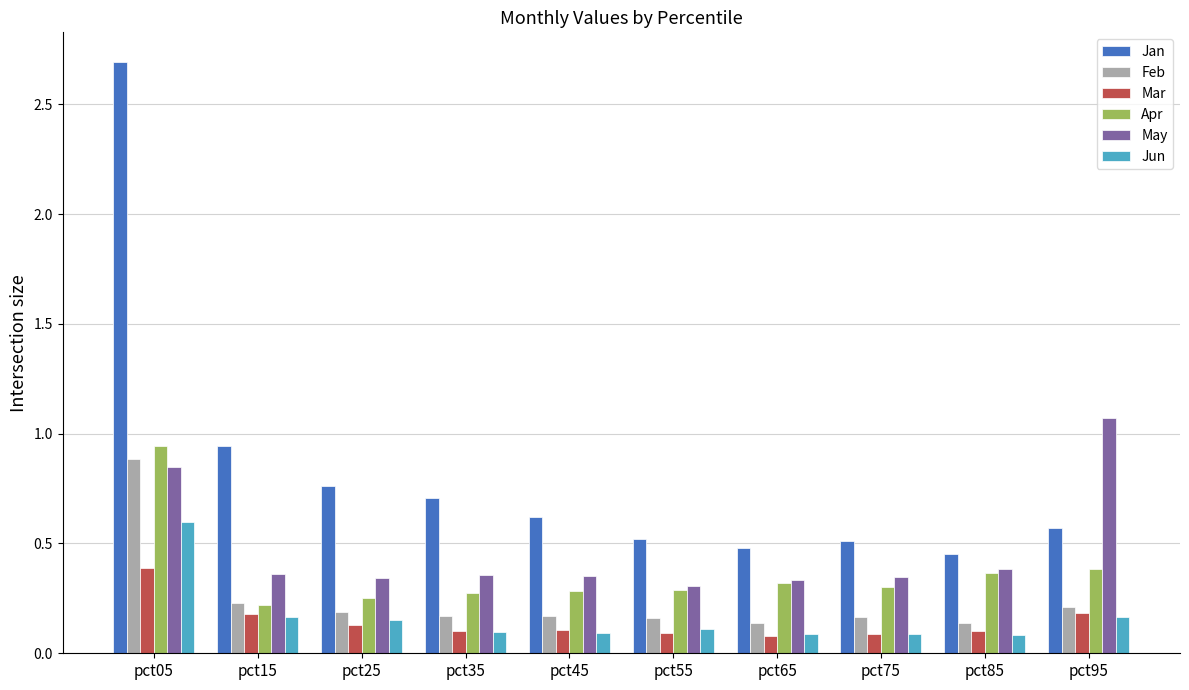

Which label corresponds to the largest value in the chart?

pct05